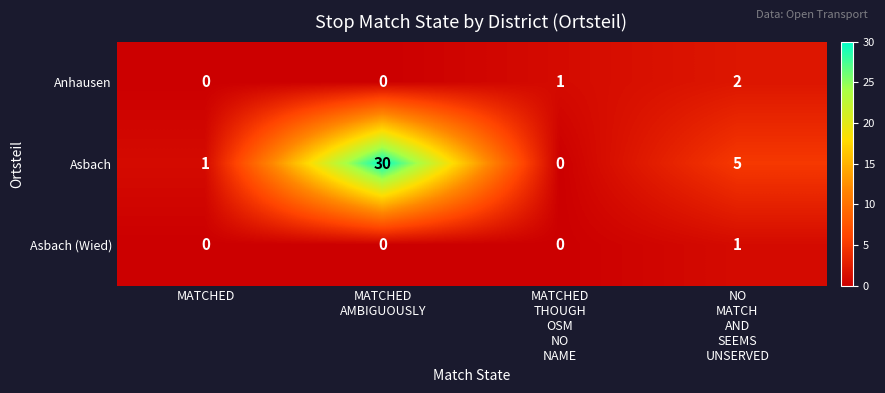

Count the Anhausen values in the range 0 to 2.

4